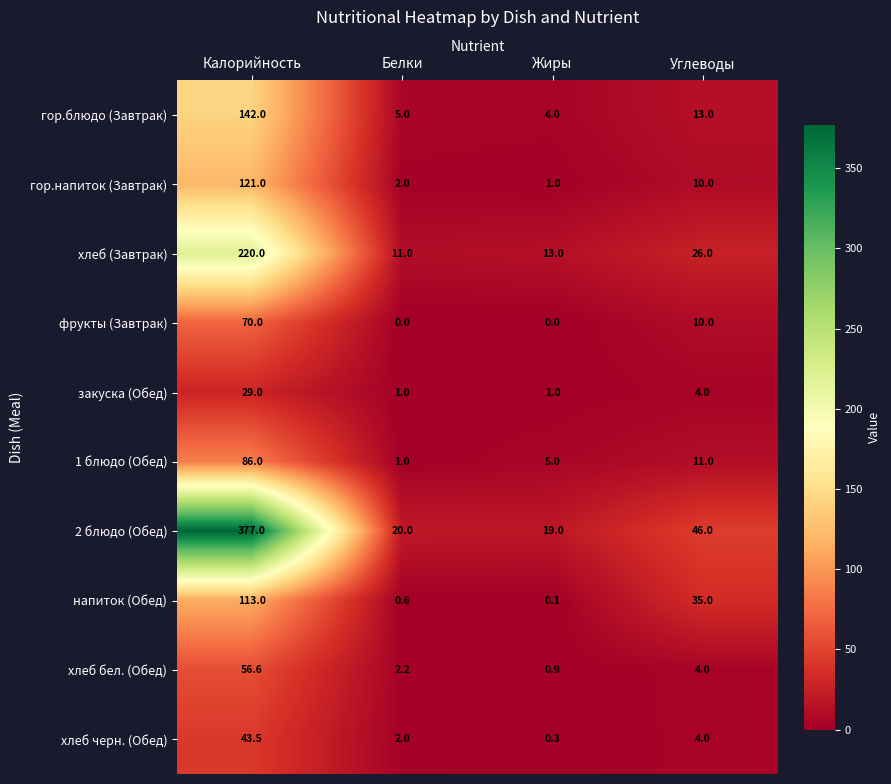

At which label is напиток (Обед) closest to 56?

Углеводы